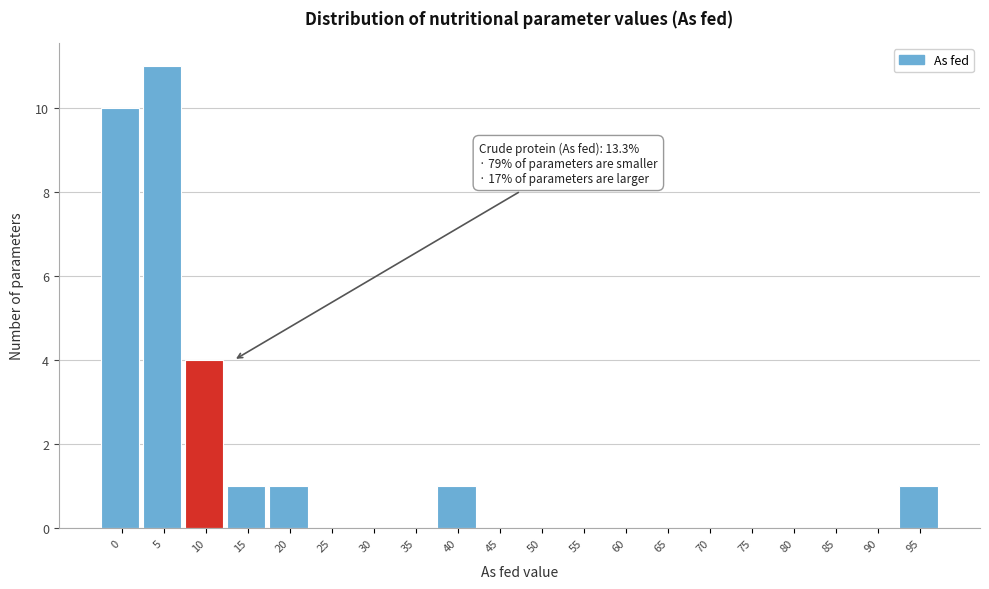

Reading left to right, what are all the values shown in this chart?

0=10	5=11	10=4	15=1	20=1	25=0	30=0	35=0	40=1	45=0	50=0	55=0	60=0	65=0	70=0	75=0	80=0	85=0	90=0	95=1